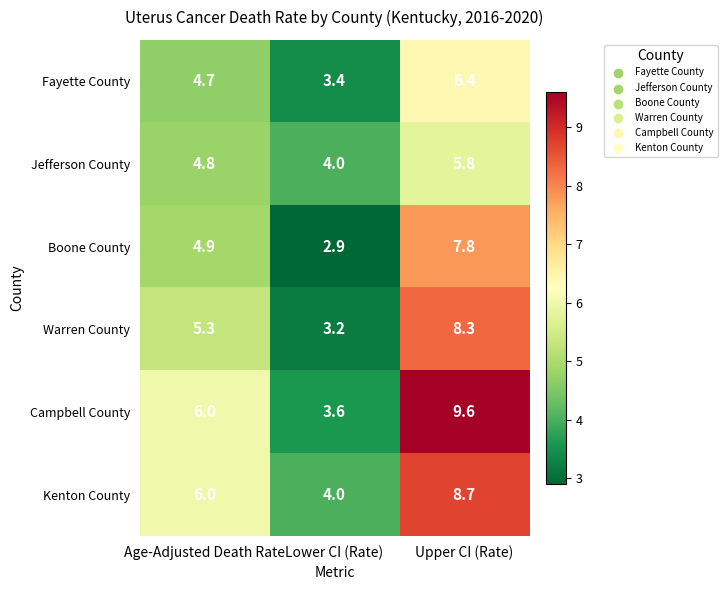

Which series changed the most between Age-Adjusted Death Rate and Lower CI (Rate)?

Campbell County